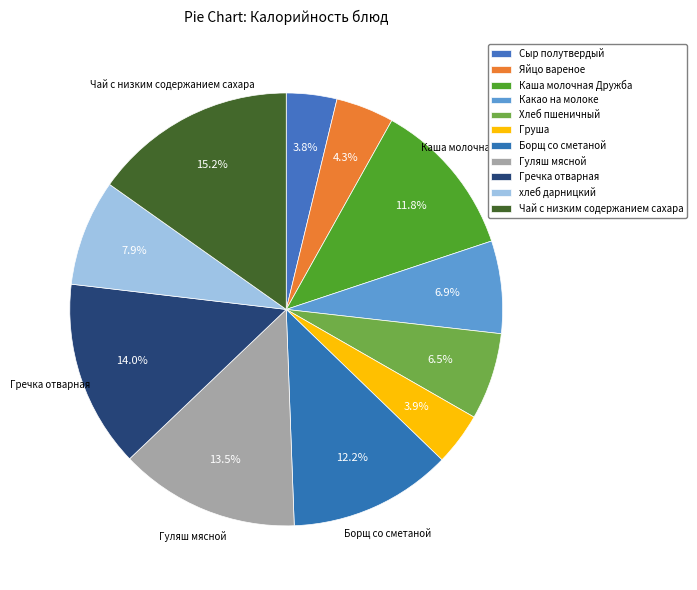

Rank the categories by value from highest to lowest.

Чай с низким содержанием сахара, Гречка отварная, Гуляш мясной, Борщ со сметаной, Каша молочная Дружба, хлеб дарницкий, Какао на молоке, Хлеб пшеничный, Яйцо вареное, Груша, Сыр полутвердый